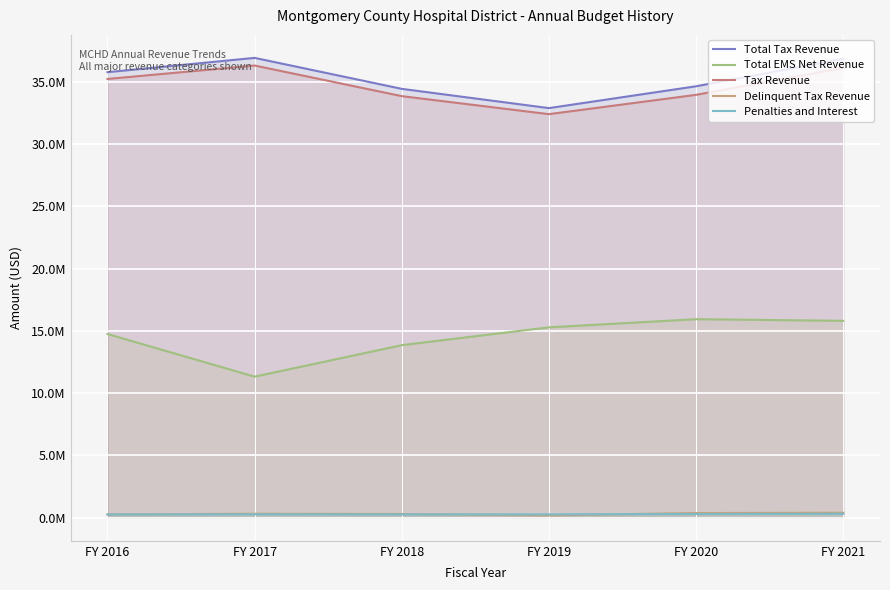

Where is the first local minimum for Penalties and Interest?

FY 2018